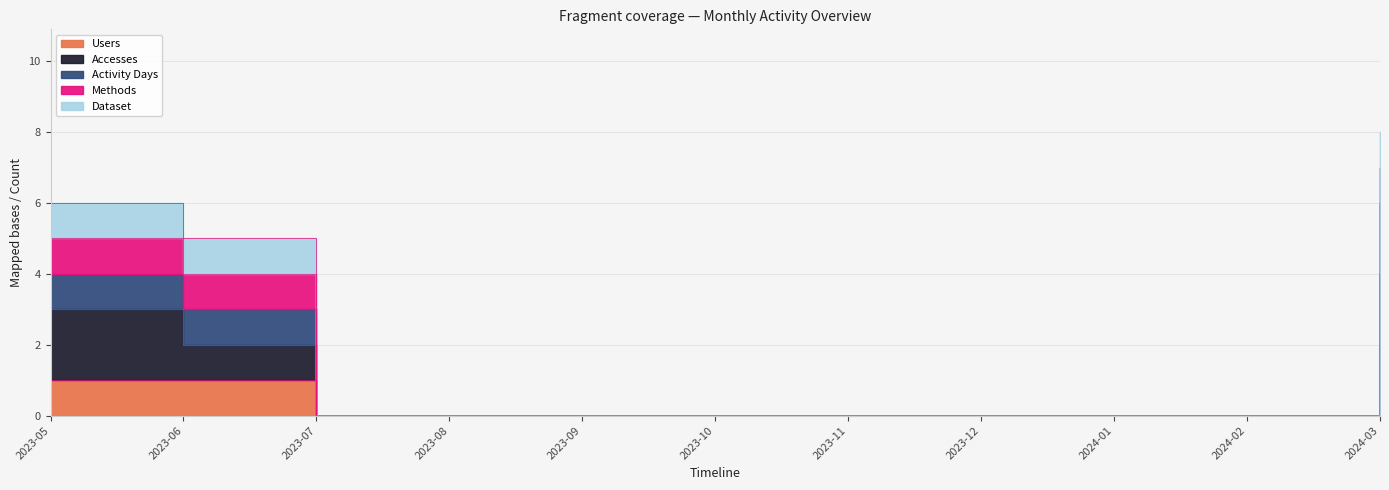

Between 2023-05 and 2023-08, which series saw the biggest shift?

Activity Days